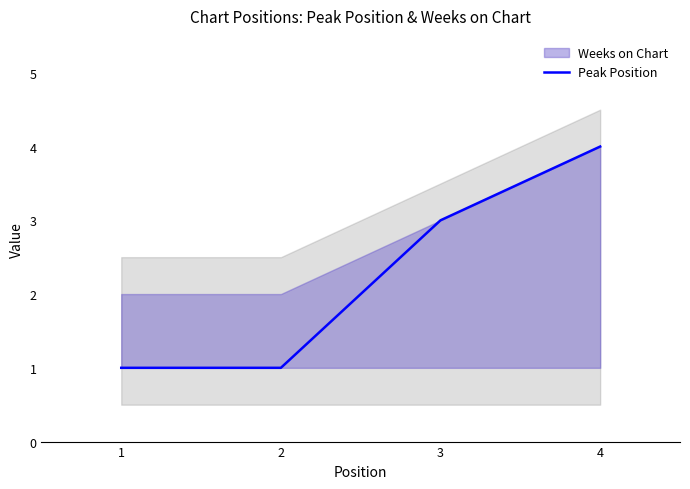

Rank the categories by value from lowest to highest.

1, 2, 3, 4